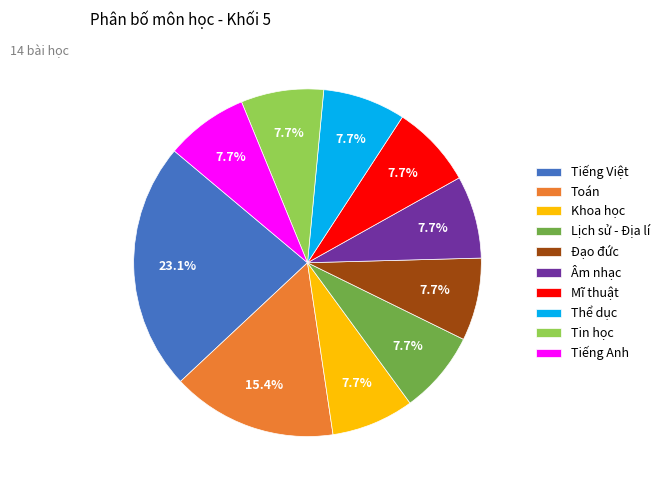

To the nearest percent, what portion does Tiếng Việt represent?

23%